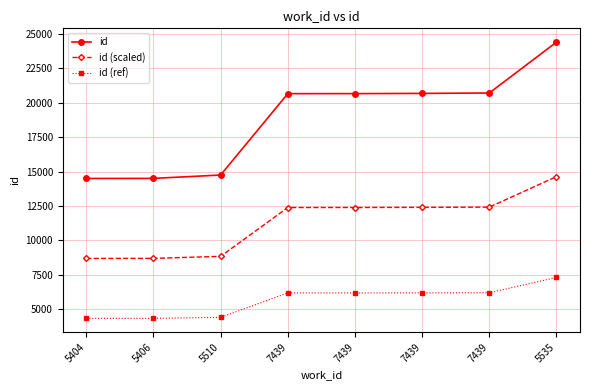

Between 7439 and 5535, which series saw the biggest shift?

id